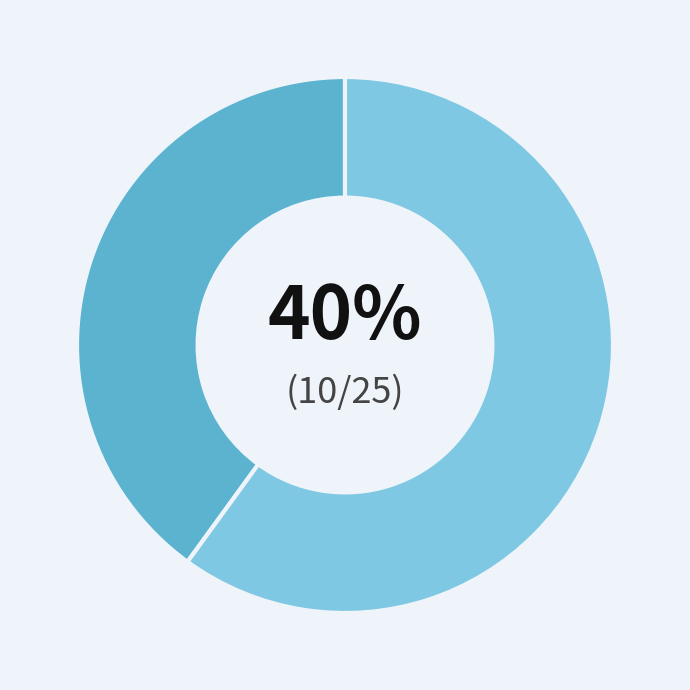

Is there a majority slice in this chart?

Yes